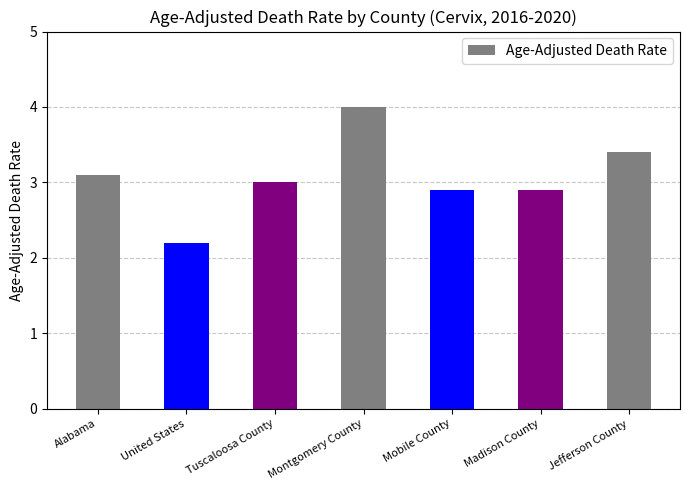

What position from the left is Jefferson County?

7